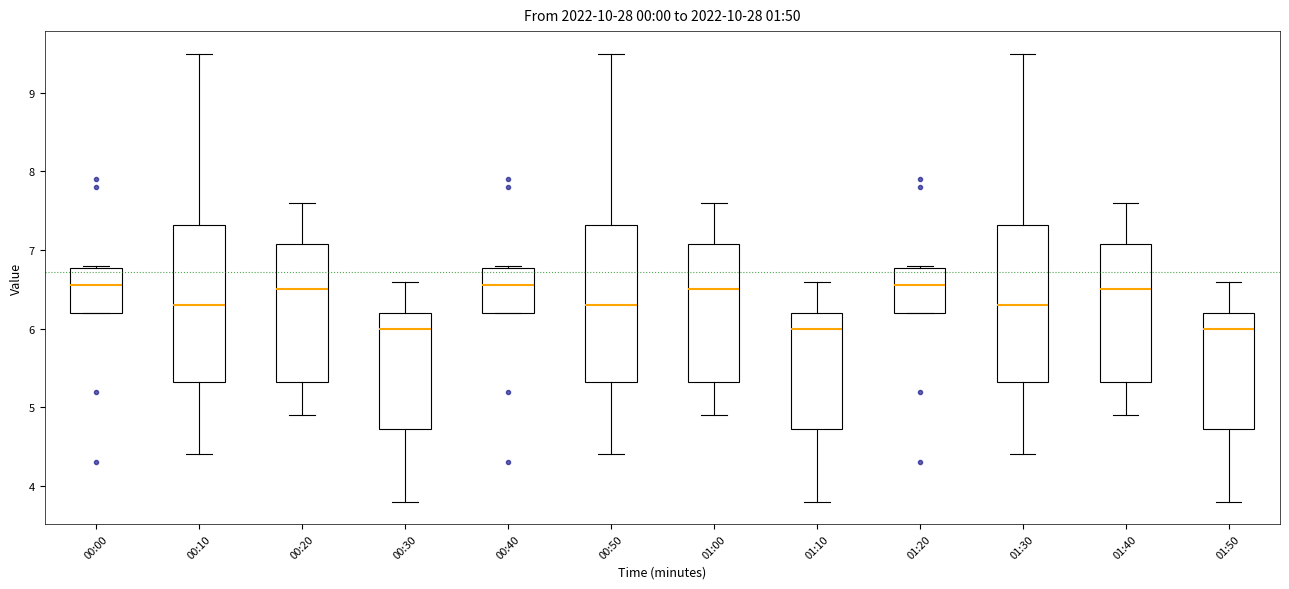

Reading left to right, read every box against the y-axis: the position of its median line, the range the box covers, and the ends of its whiskers. The values are not printed on the chart, so give them approximately, as read against the axis.

00:00: median 6.6, box 6.2 to 6.8, whiskers 6.2 to 6.8
00:10: median 6.3, box 5.3 to 7.3, whiskers 4.4 to 9.5
00:20: median 6.5, box 5.3 to 7.1, whiskers 4.9 to 7.6
00:30: median 6.0, box 4.7 to 6.2, whiskers 3.8 to 6.6
00:40: median 6.6, box 6.2 to 6.8, whiskers 6.2 to 6.8
00:50: median 6.3, box 5.3 to 7.3, whiskers 4.4 to 9.5
01:00: median 6.5, box 5.3 to 7.1, whiskers 4.9 to 7.6
01:10: median 6.0, box 4.7 to 6.2, whiskers 3.8 to 6.6
01:20: median 6.6, box 6.2 to 6.8, whiskers 6.2 to 6.8
01:30: median 6.3, box 5.3 to 7.3, whiskers 4.4 to 9.5
01:40: median 6.5, box 5.3 to 7.1, whiskers 4.9 to 7.6
01:50: median 6.0, box 4.7 to 6.2, whiskers 3.8 to 6.6